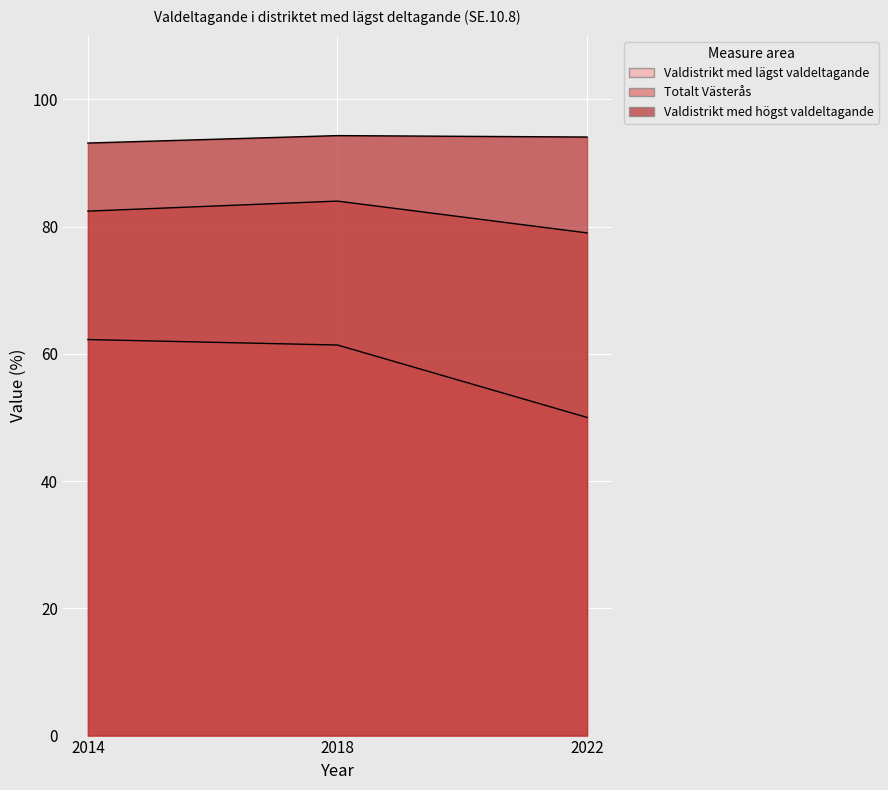

How many lines are shown in the chart?

3